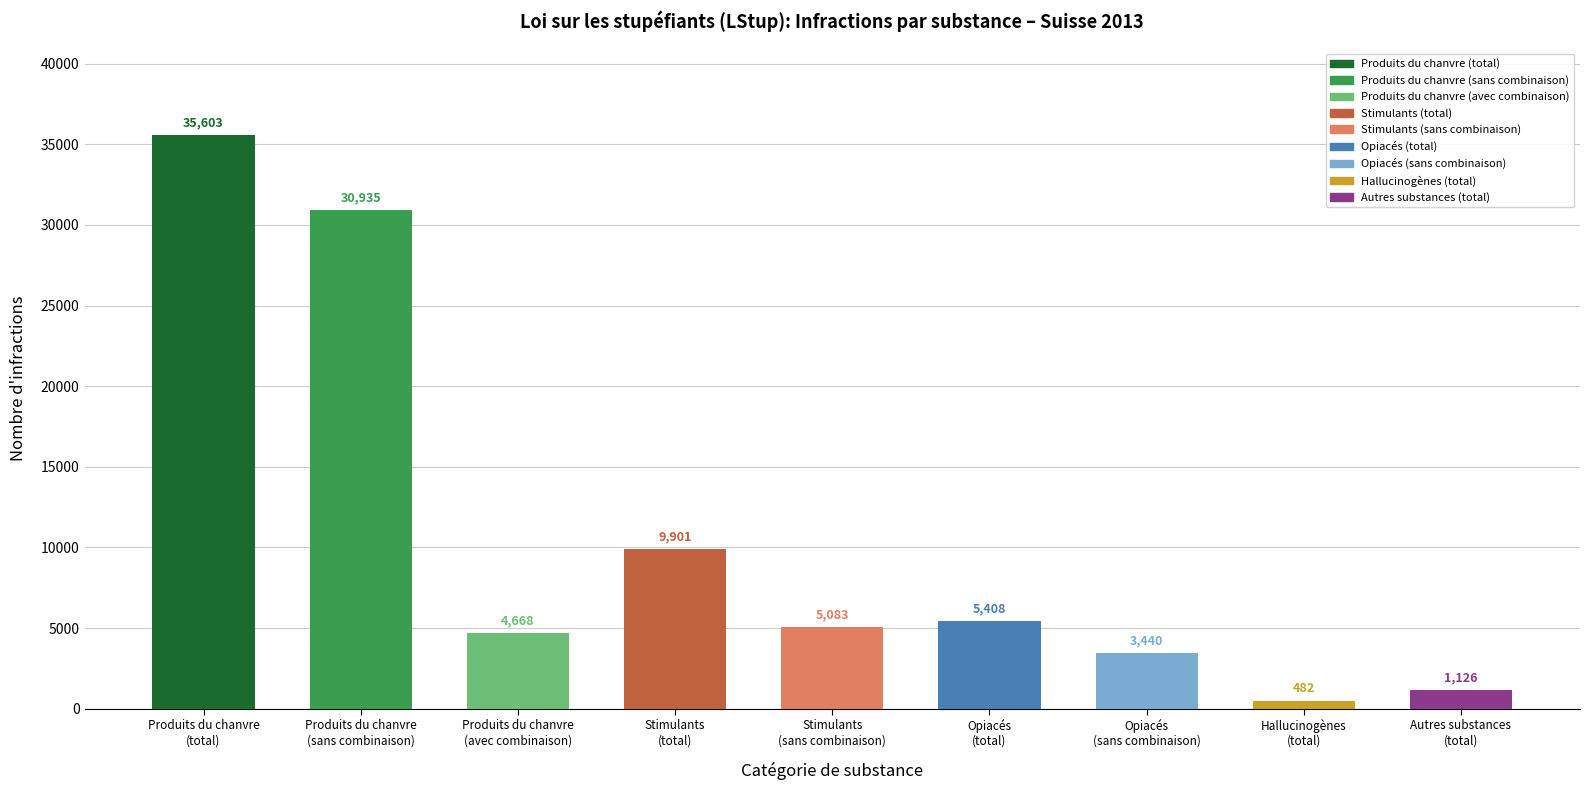

What is the average value?

10738